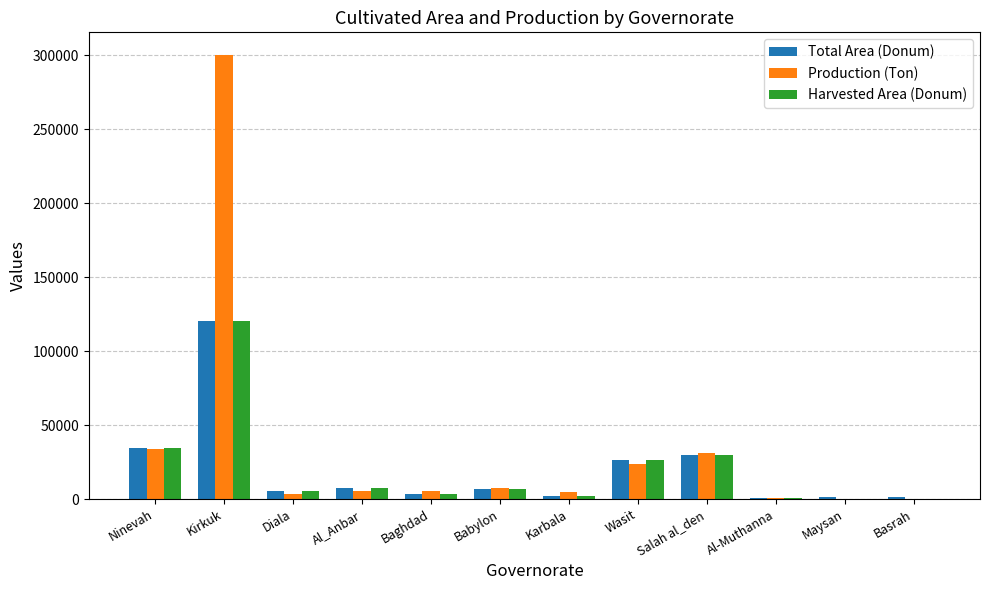

What is the sum of all Total Area (Donum) values?

238982